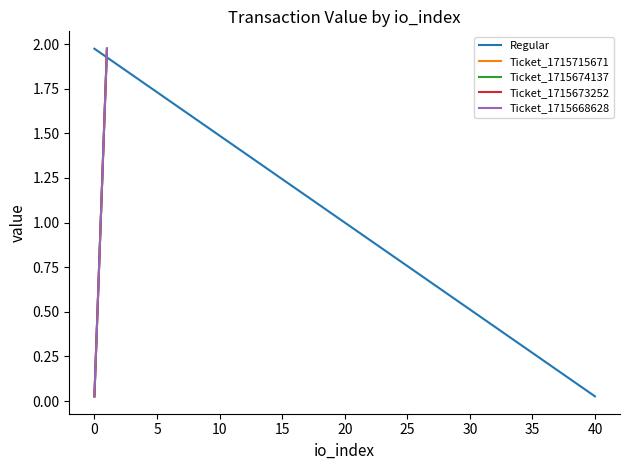

Which series changed the most between −5 and 0?

Regular